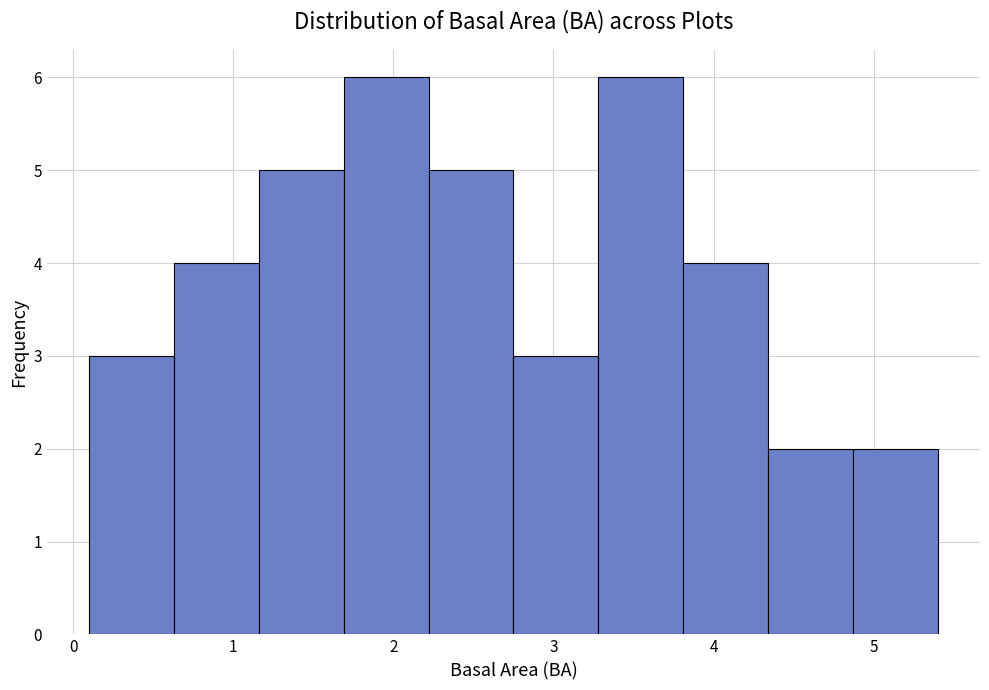

Reading left to right, transcribe this chart: for each bar, give the range it covers on the x-axis and its height. Neither the bar edges nor the heights are printed on the chart, so give them approximately, as read against the axes.

0.10 to 0.63: 3
0.63 to 1.16: 4
1.16 to 1.69: 5
1.69 to 2.22: 6
2.22 to 2.75: 5
2.75 to 3.28: 3
3.28 to 3.81: 6
3.81 to 4.34: 4
4.34 to 4.87: 2
4.87 to 5.40: 2